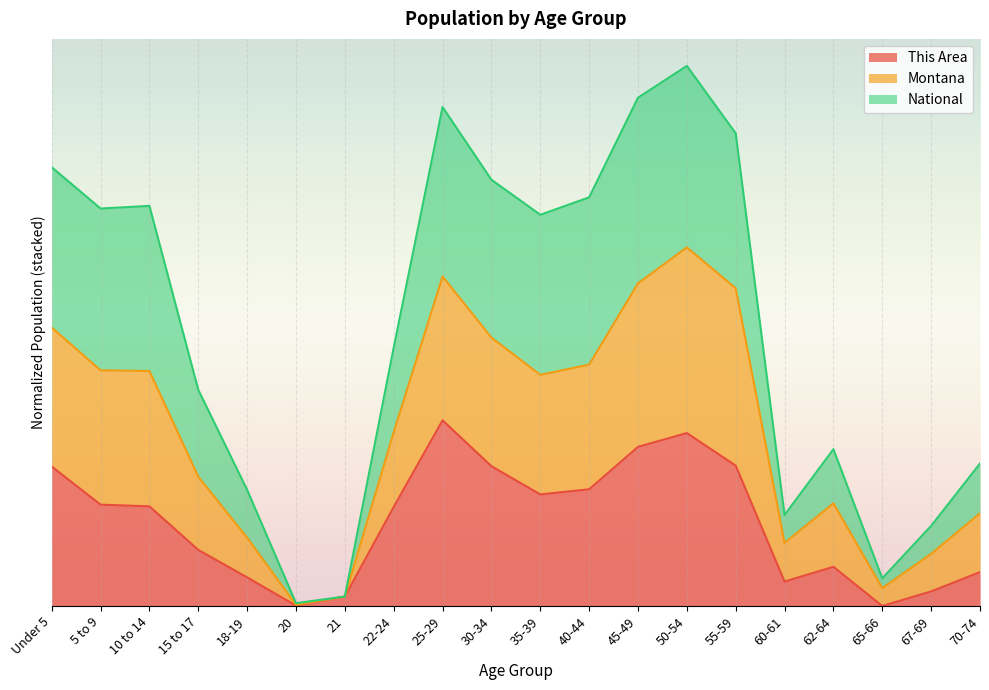

What value does the Montana series have at 62-64?

0.8